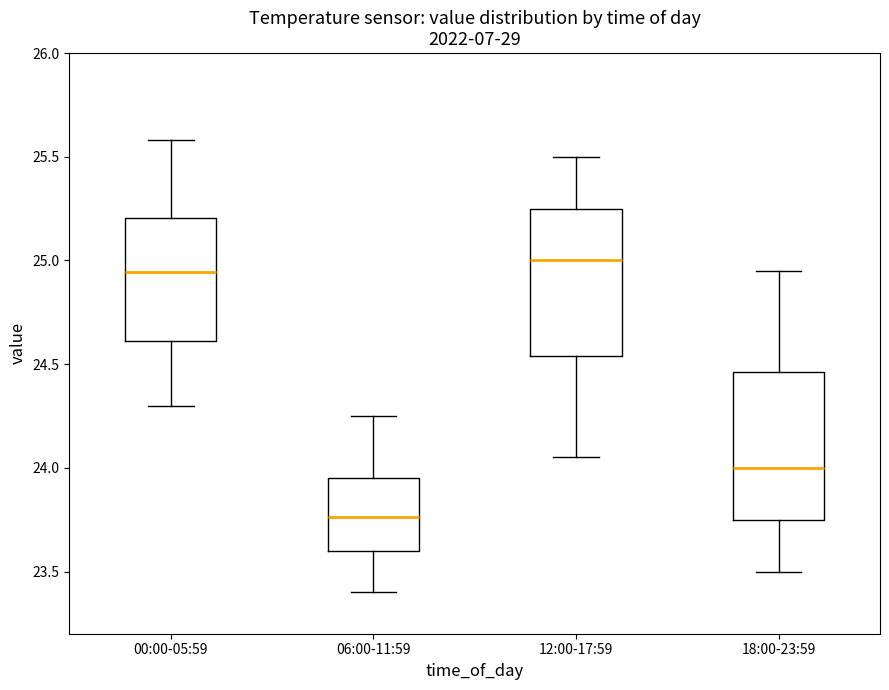

Which box's median line is the lowest?

06:00-11:59